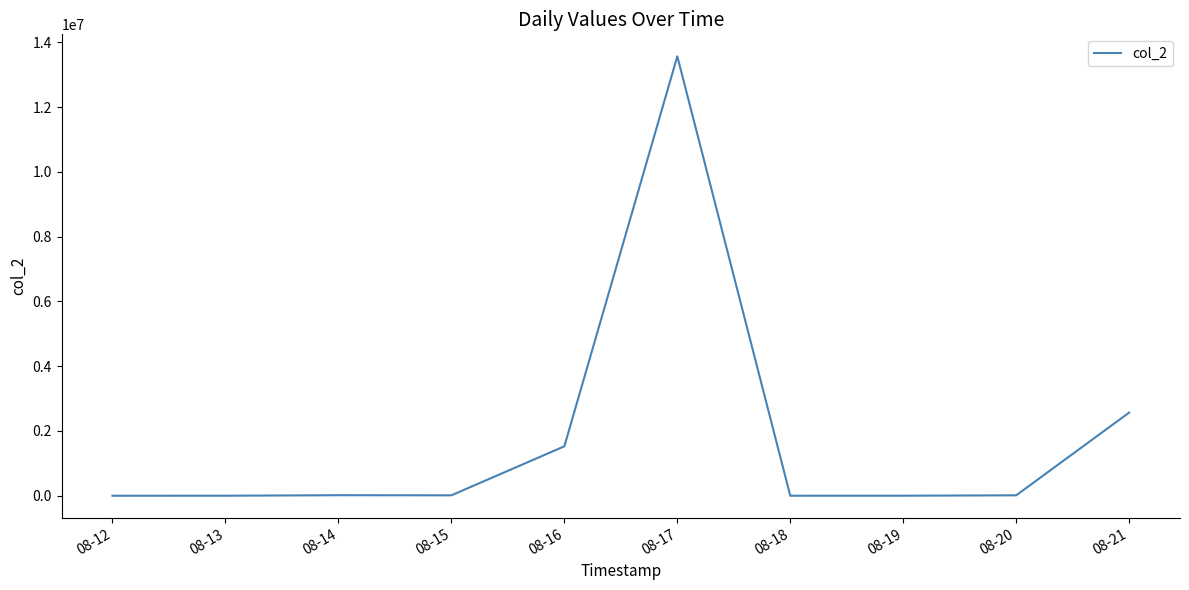

Is this an area chart (filled region under the line)?

No